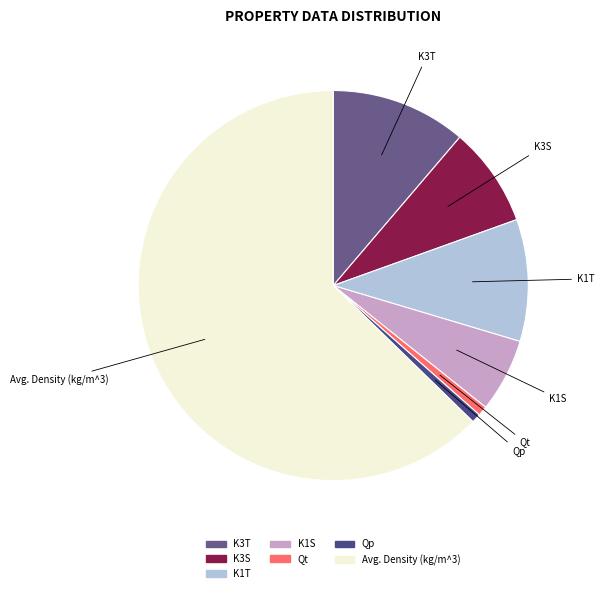

How many slices are in this pie chart?

7